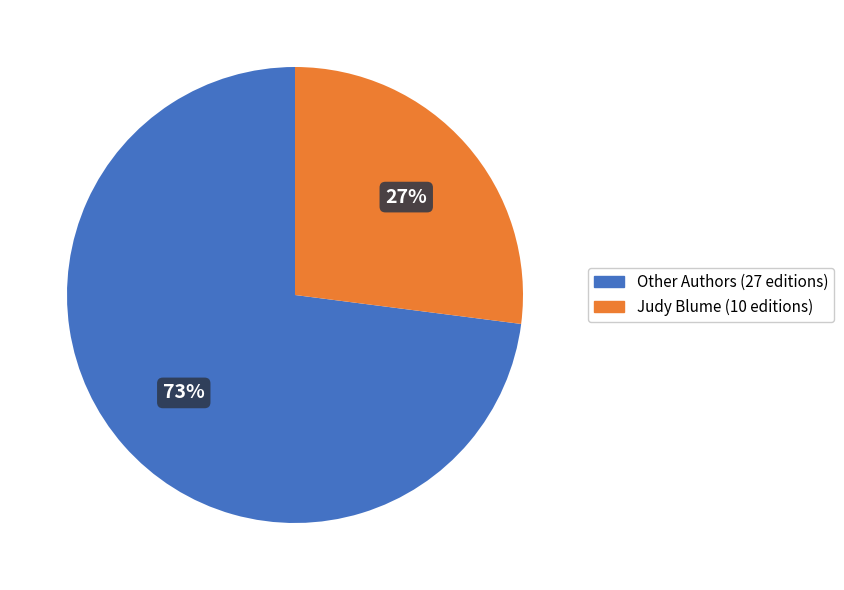

To the nearest percent, what is the difference between the largest and smallest slice percentages?

46%